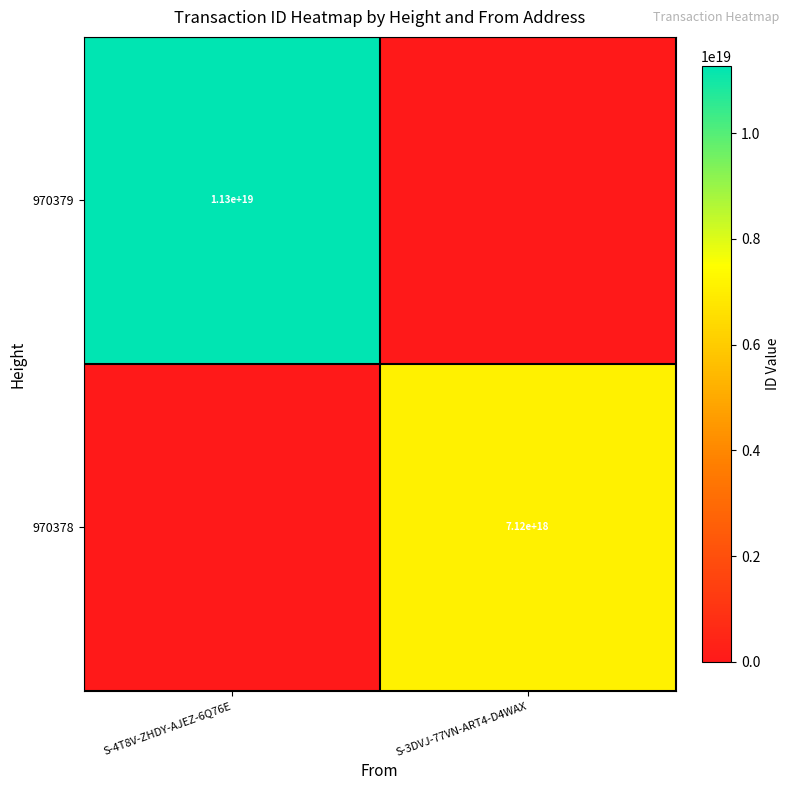

The 970379 series shows 11300000000000000000 at S-4T8V-ZHDY-AJEZ-6Q76E. True or false?

True